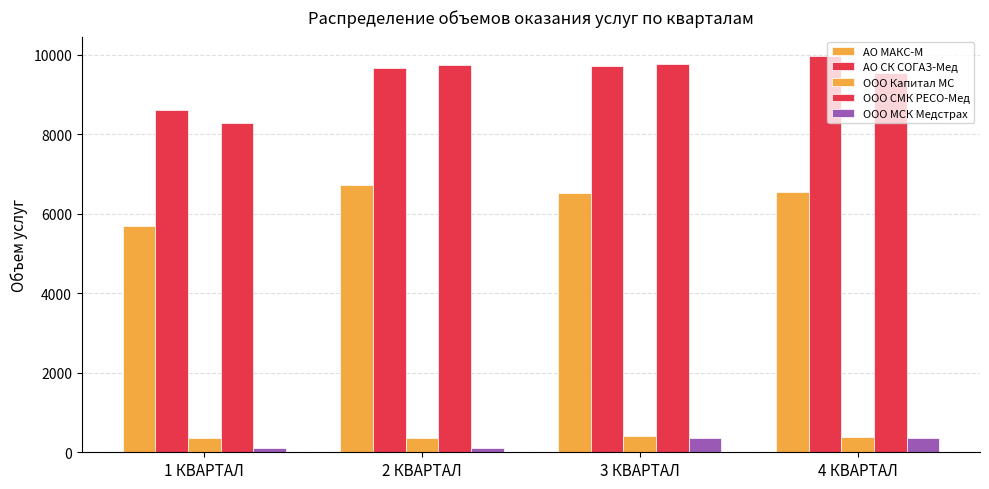

The АО МАКС-М series shows 5702 at 1 КВАРТАЛ. True or false?

True